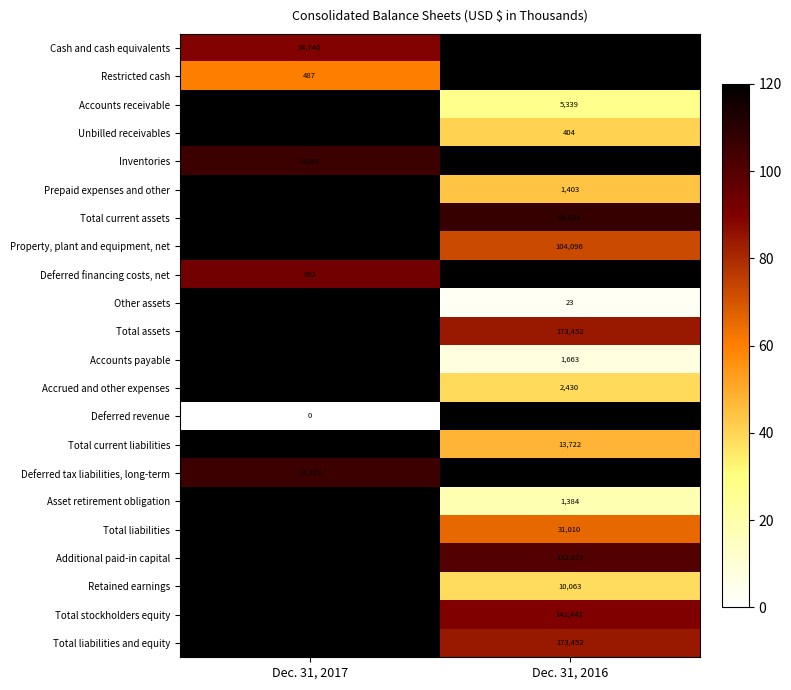

What is the total value across all series at Dec. 31, 2016?

934477